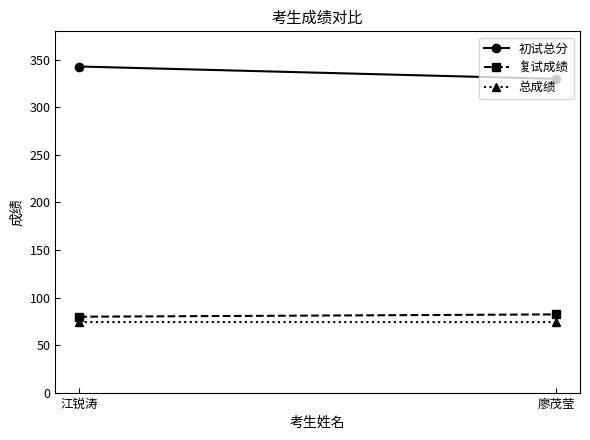

The value of 总成绩 at 江锐涛 is 110.6. True or false?

False